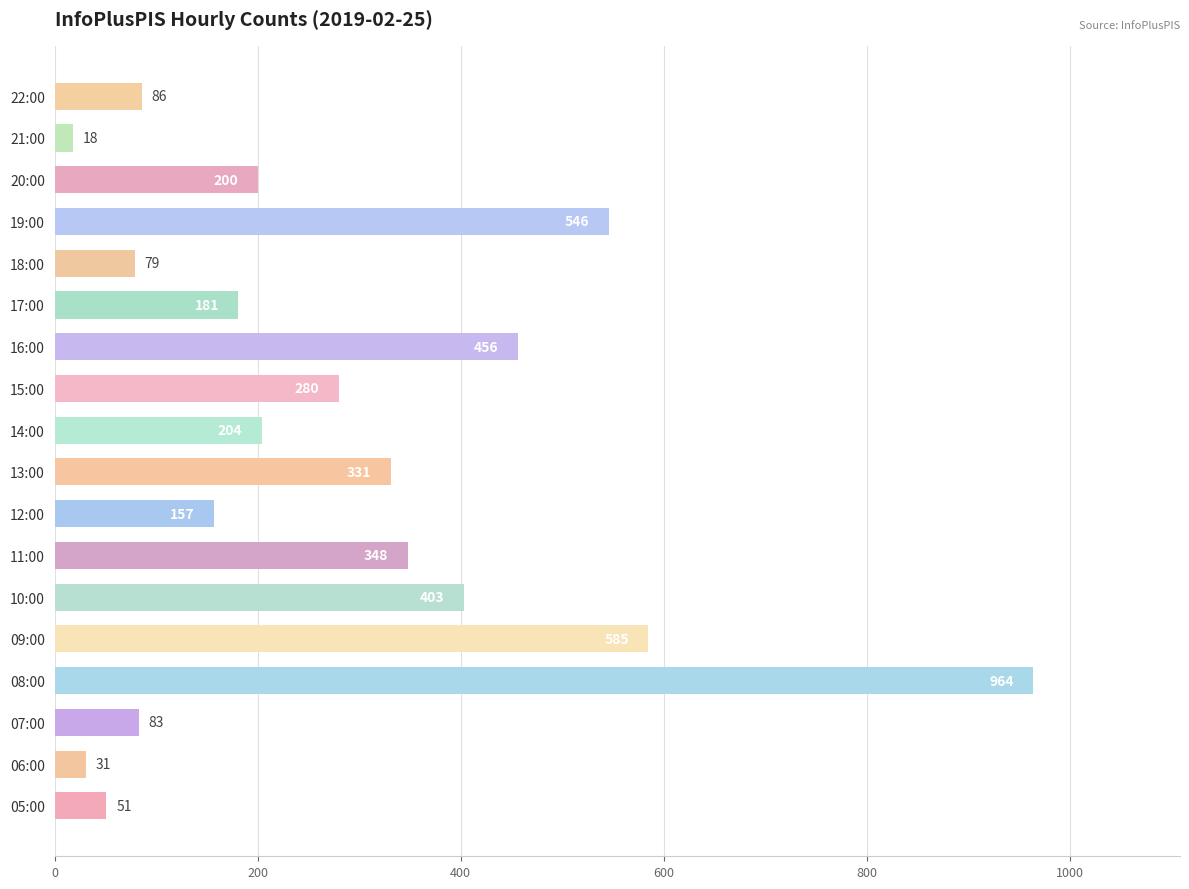

The chart shows a value of 35 at 22:00. True or false?

False